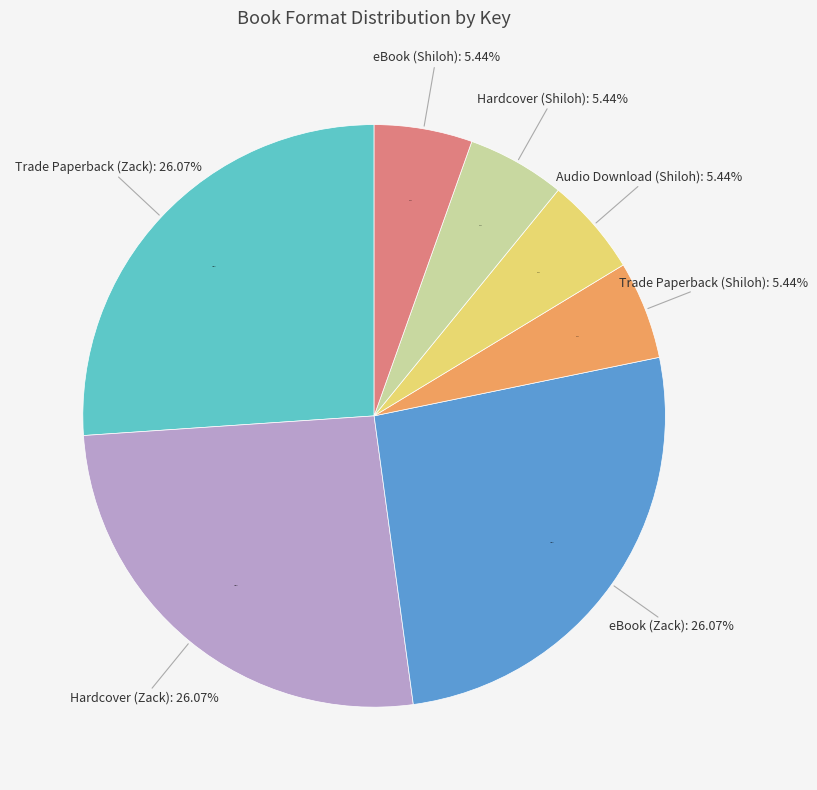

Does any single category account for the majority?

No